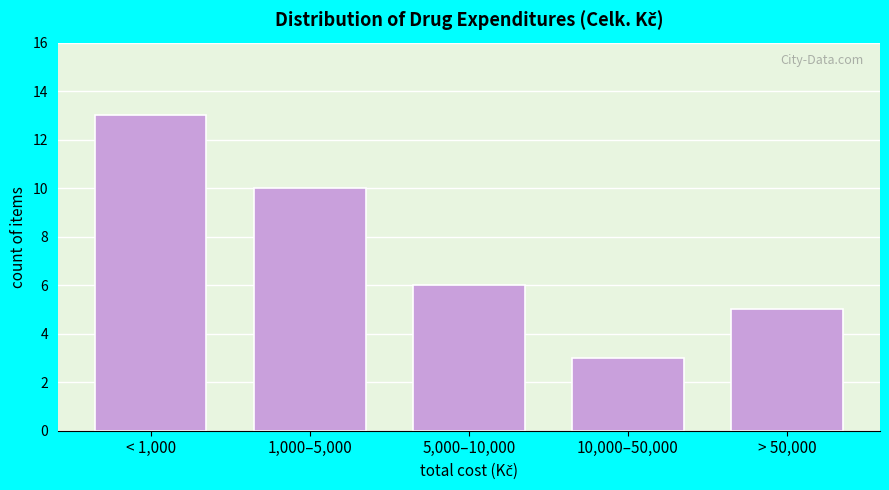

Reading left to right, transcribe all the data shown in this chart.

< 1,000=13	1,000–5,000=10	5,000–10,000=6	10,000–50,000=3	> 50,000=5